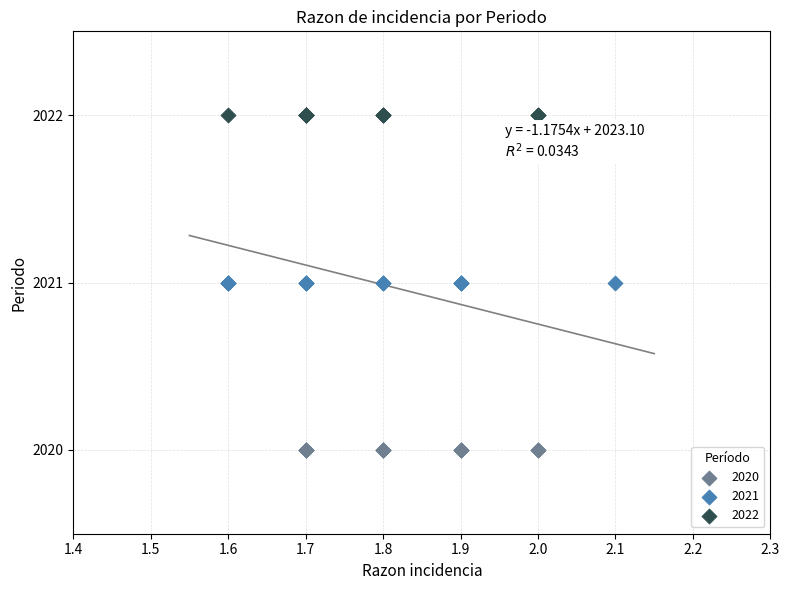

Which series reaches the minimum Y coordinate?

2020